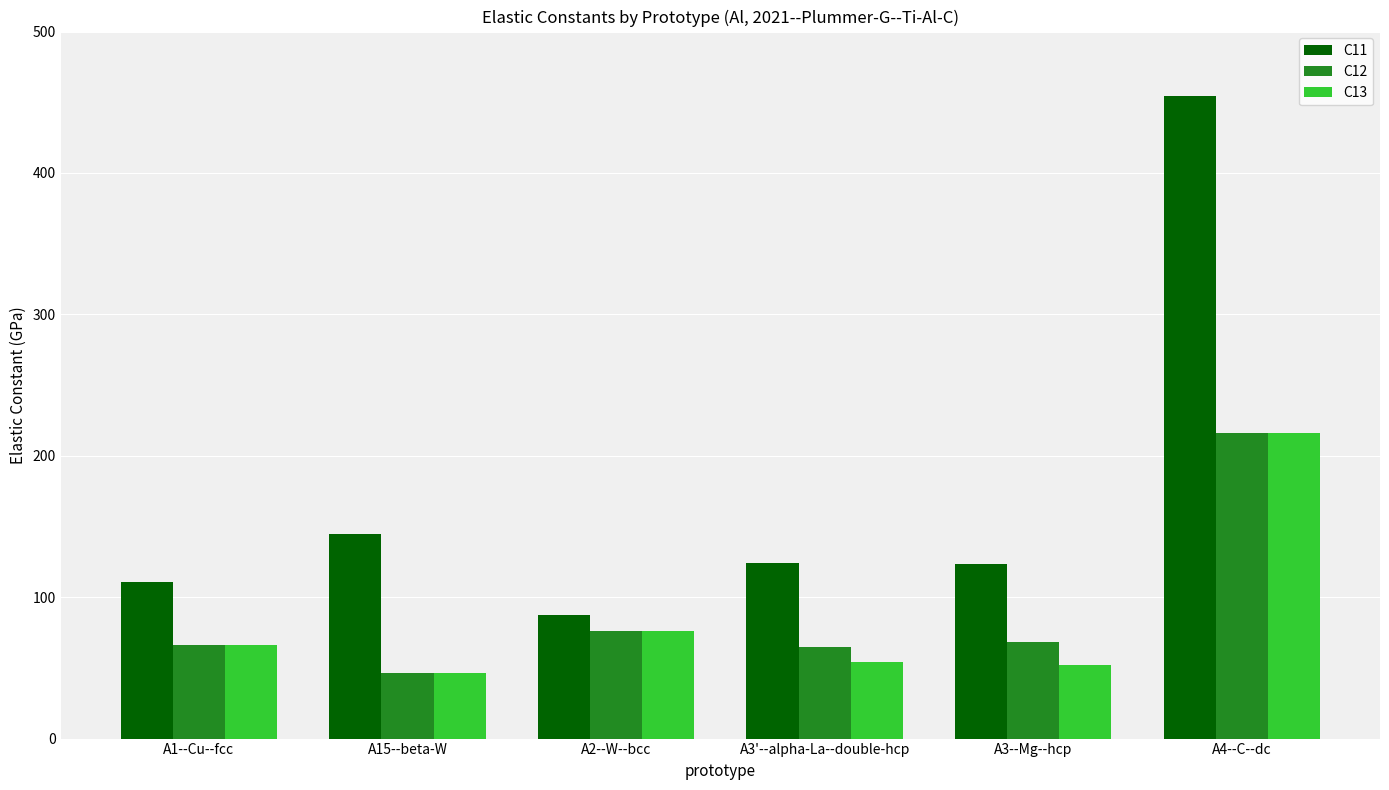

Which series has the largest range (max minus min)?

C11